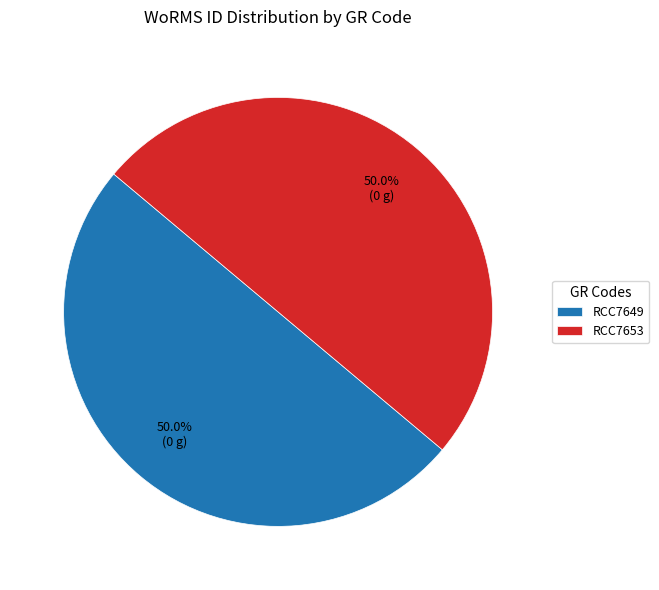

To the nearest percent, what percentage of the pie is RCC7653?

50%